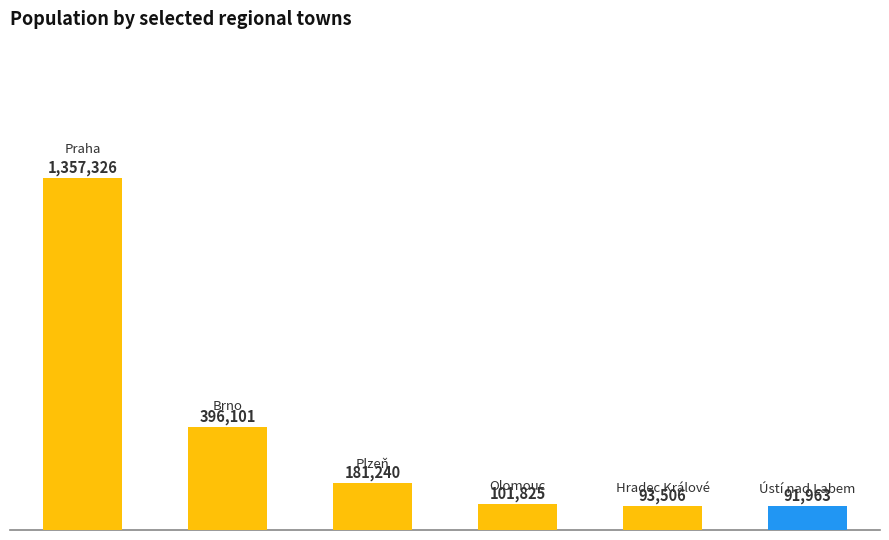

What is the difference between the maximum and minimum values?

1265363